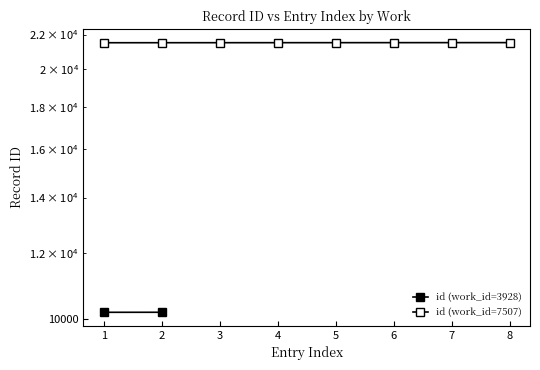

At which category does the chart reach its peak across all series?

8